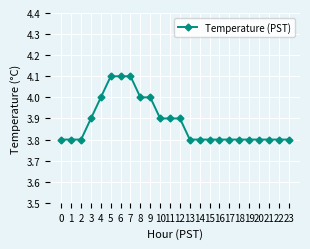

Approximately how many times larger is the value at 9 compared to 1?

1.1